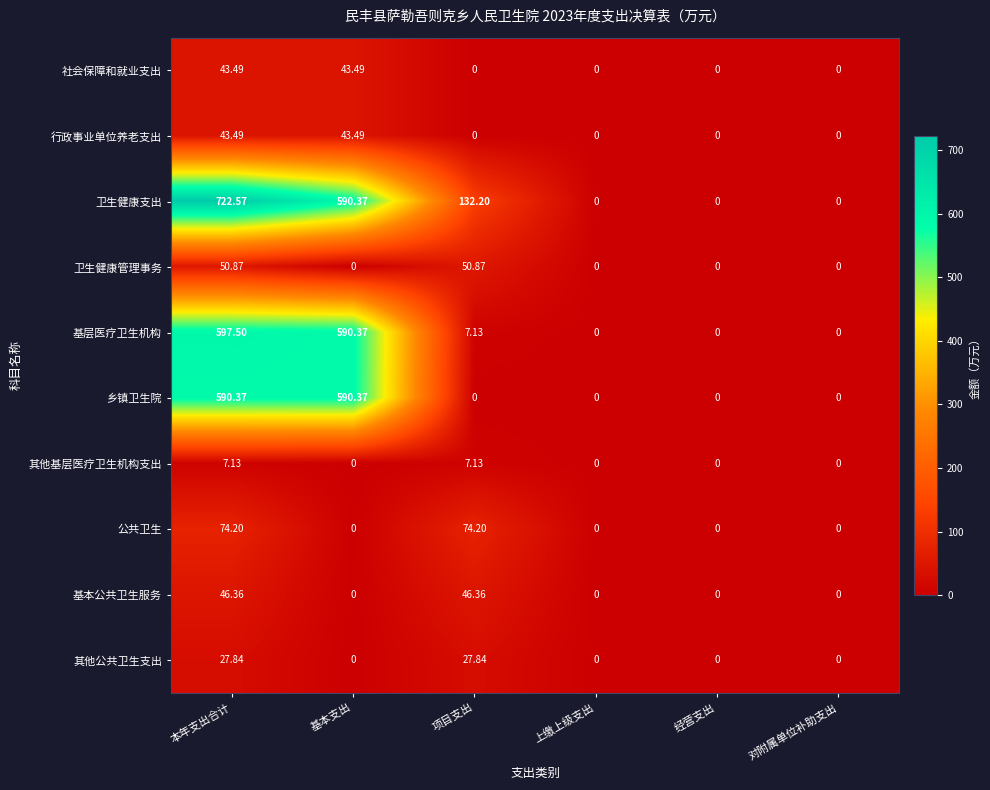

Which series has the largest total across all categories?

卫生健康支出